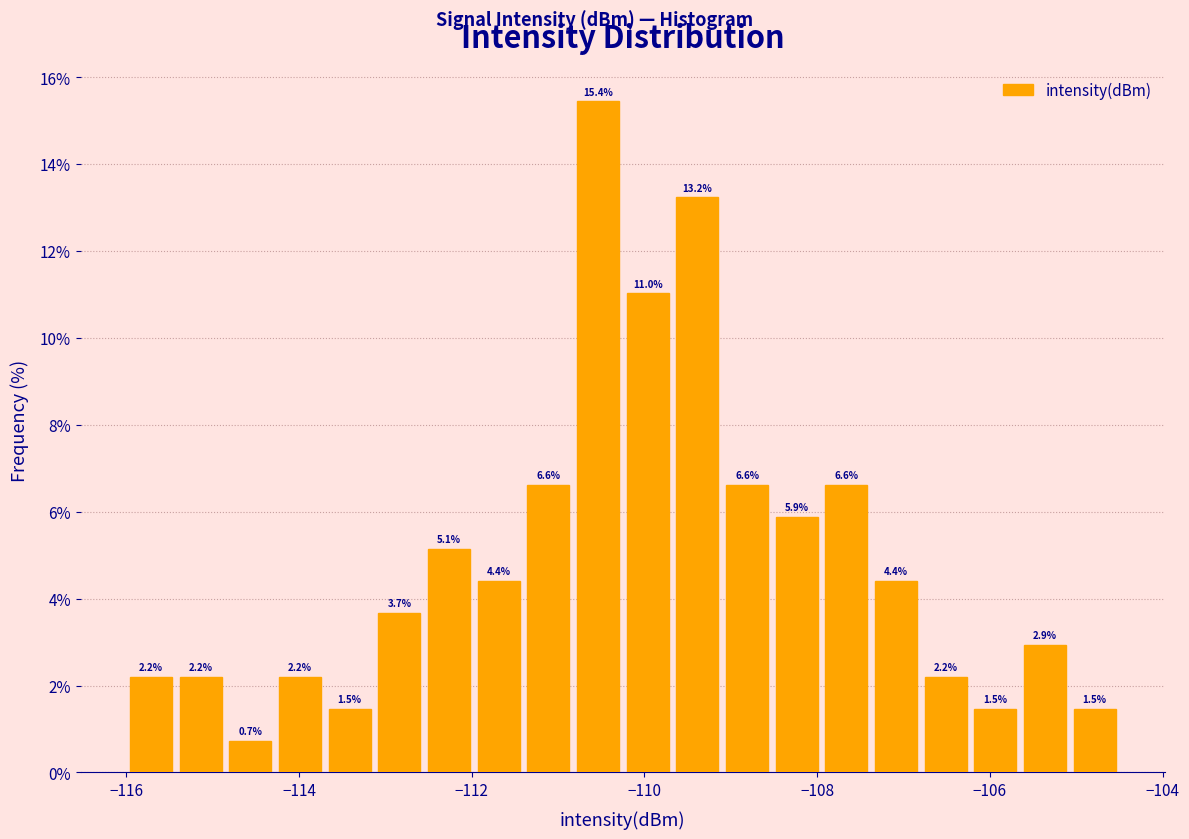

Read against the x-axis, roughly where is the centre of the tallest bar?

-110.6